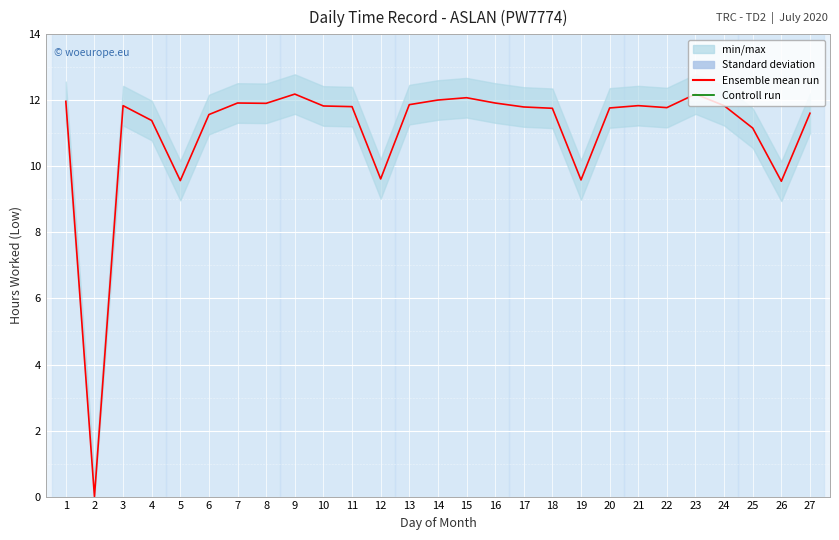

What is the approximate value at 18?

11.8